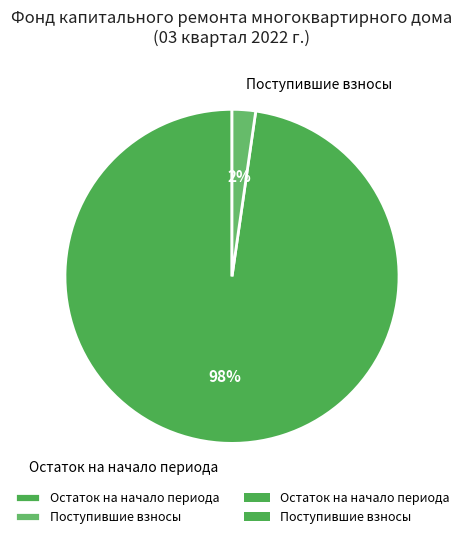

To the nearest percent, what is the average slice percentage?

50%